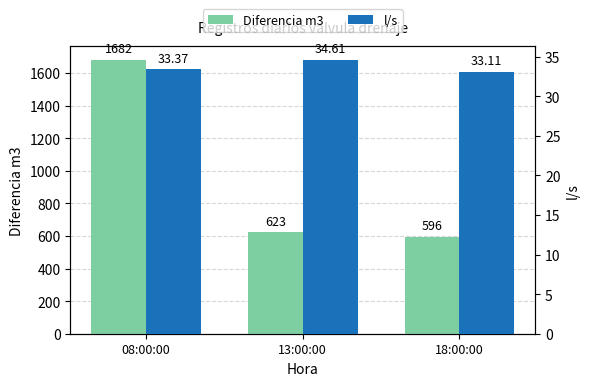

What is the label of the 3rd bar from the left?

18:00:00